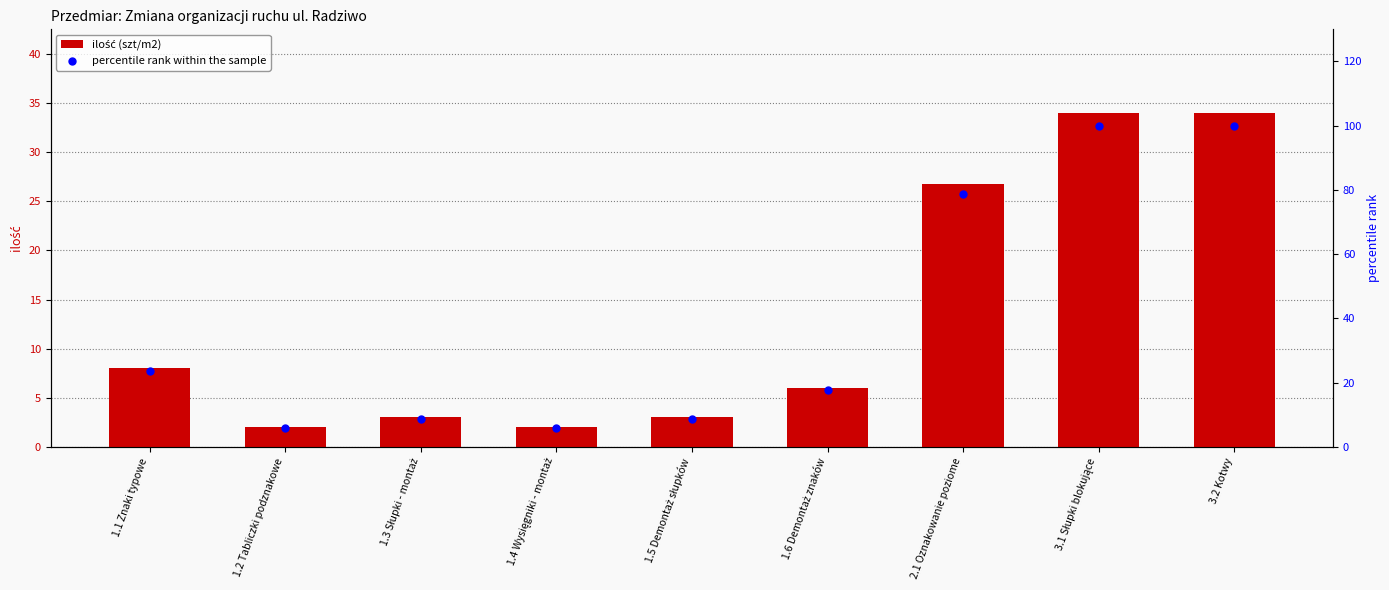

Which series has the widest spread of Y values?

percentile rank within the sample